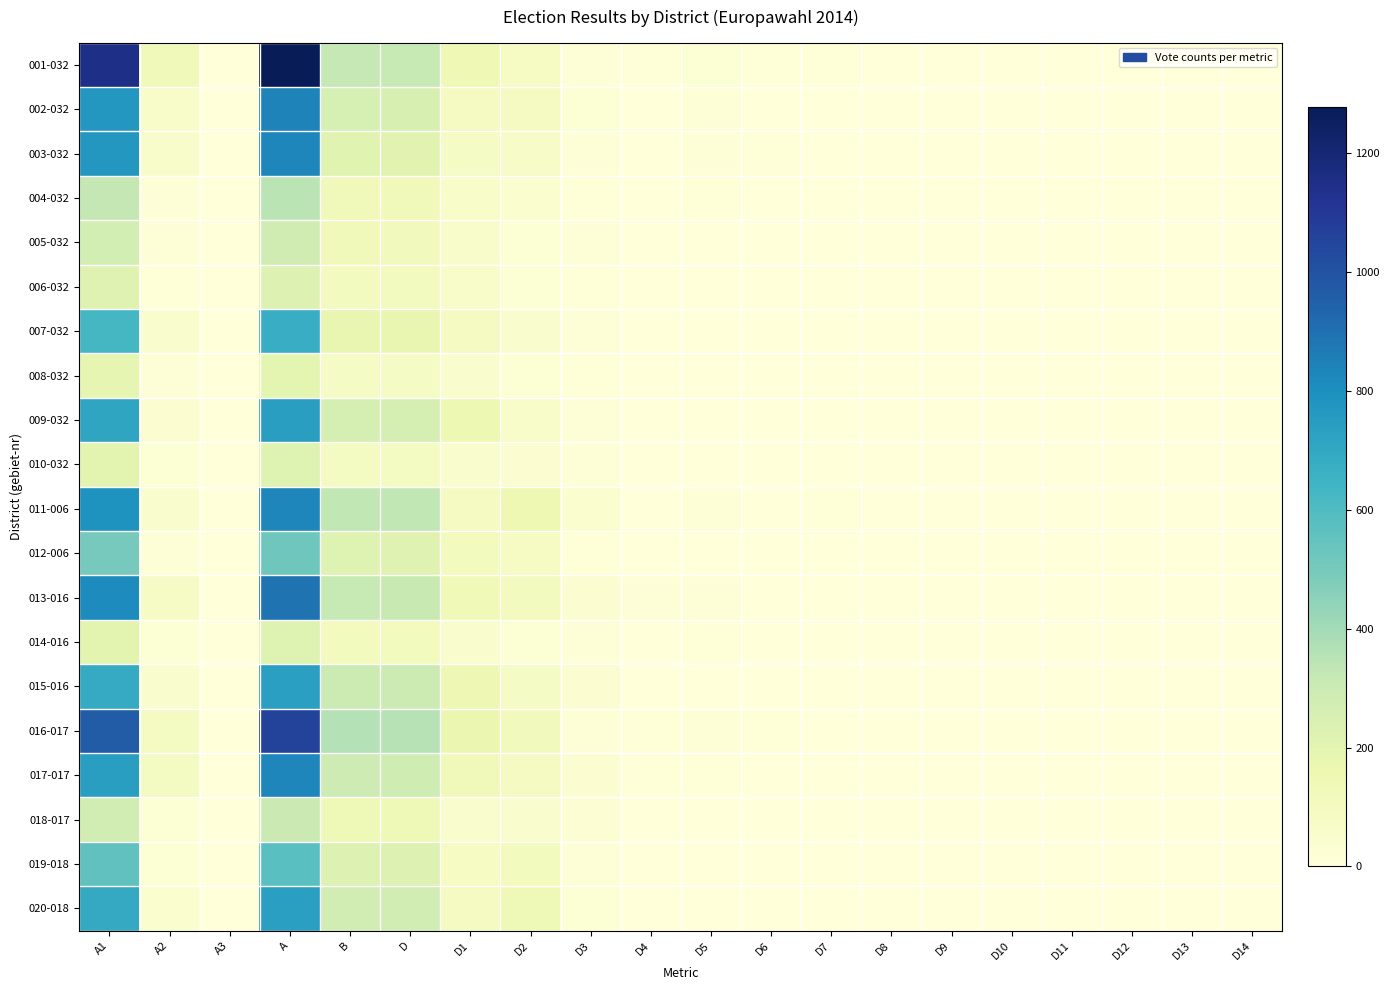

Reading left to right, extract all data points from this chart.

001-032: A1=1153	A2=125	A3=0	A=1278	B=320	D=316	D1=142	D2=88	D3=18	D4=9	D5=23	D6=7	D7=7	D8=1	D9=1	D10=1	D11=0	D12=0	D13=2	D14=2
002-032: A1=770	A2=69	A3=0	A=839	B=259	D=249	D1=97	D2=96	D3=20	D4=3	D5=13	D6=1	D7=1	D8=0	D9=0	D10=0	D11=0	D12=0	D13=0	D14=0
003-032: A1=772	A2=59	A3=0	A=831	B=212	D=209	D1=80	D2=73	D3=12	D4=3	D5=14	D6=5	D7=1	D8=1	D9=2	D10=0	D11=2	D12=1	D13=0	D14=0
004-032: A1=329	A2=19	A3=0	A=348	B=123	D=122	D1=61	D2=40	D3=9	D4=0	D5=6	D6=1	D7=1	D8=0	D9=1	D10=0	D11=0	D12=0	D13=1	D14=0
005-032: A1=267	A2=13	A3=0	A=280	B=120	D=118	D1=59	D2=24	D3=16	D4=2	D5=3	D6=2	D7=4	D8=0	D9=2	D10=1	D11=0	D12=0	D13=0	D14=0
006-032: A1=218	A2=8	A3=0	A=226	B=101	D=101	D1=61	D2=22	D3=8	D4=1	D5=0	D6=0	D7=1	D8=0	D9=0	D10=0	D11=0	D12=0	D13=0	D14=0
007-032: A1=627	A2=48	A3=0	A=675	B=180	D=179	D1=99	D2=46	D3=10	D4=1	D5=3	D6=3	D7=1	D8=0	D9=3	D10=2	D11=2	D12=0	D13=0	D14=0
008-032: A1=187	A2=12	A3=0	A=199	B=83	D=82	D1=45	D2=23	D3=5	D4=1	D5=1	D6=0	D7=2	D8=1	D9=0	D10=0	D11=0	D12=0	D13=0	D14=0
009-032: A1=709	A2=31	A3=0	A=740	B=263	D=261	D1=158	D2=61	D3=16	D4=4	D5=4	D6=0	D7=1	D8=0	D9=0	D10=2	D11=0	D12=0	D13=1	D14=0
010-032: A1=204	A2=20	A3=0	A=224	B=92	D=92	D1=45	D2=30	D3=12	D4=0	D5=3	D6=0	D7=1	D8=0	D9=1	D10=0	D11=0	D12=0	D13=0	D14=0
011-006: A1=786	A2=46	A3=0	A=832	B=331	D=331	D1=96	D2=153	D3=42	D4=4	D5=10	D6=4	D7=5	D8=0	D9=2	D10=0	D11=0	D12=0	D13=1	D14=0
012-006: A1=503	A2=18	A3=0	A=521	B=220	D=215	D1=105	D2=86	D3=9	D4=0	D5=1	D6=4	D7=1	D8=0	D9=0	D10=1	D11=1	D12=0	D13=1	D14=0
013-016: A1=816	A2=75	A3=0	A=891	B=315	D=314	D1=130	D2=100	D3=33	D4=13	D5=10	D6=4	D7=1	D8=1	D9=1	D10=1	D11=0	D12=0	D13=0	D14=0
014-016: A1=200	A2=24	A3=0	A=224	B=105	D=105	D1=53	D2=22	D3=15	D4=1	D5=6	D6=0	D7=1	D8=0	D9=1	D10=0	D11=0	D12=0	D13=0	D14=0
015-016: A1=686	A2=48	A3=0	A=734	B=296	D=296	D1=148	D2=80	D3=32	D4=4	D5=3	D6=4	D7=0	D8=1	D9=3	D10=0	D11=0	D12=0	D13=0	D14=0
016-017: A1=966	A2=91	A3=0	A=1057	B=362	D=359	D1=165	D2=119	D3=14	D4=5	D5=15	D6=5	D7=2	D8=0	D9=1	D10=2	D11=0	D12=0	D13=0	D14=0
017-017: A1=739	A2=93	A3=0	A=832	B=290	D=289	D1=122	D2=97	D3=34	D4=9	D5=6	D6=0	D7=2	D8=0	D9=0	D10=0	D11=2	D12=2	D13=0	D14=1
018-017: A1=278	A2=23	A3=0	A=301	B=135	D=135	D1=52	D2=45	D3=25	D4=1	D5=0	D6=1	D7=0	D8=0	D9=3	D10=2	D11=0	D12=0	D13=0	D14=0
019-018: A1=555	A2=21	A3=0	A=576	B=232	D=231	D1=87	D2=106	D3=19	D4=0	D5=4	D6=2	D7=3	D8=2	D9=2	D10=0	D11=0	D12=0	D13=1	D14=0
020-018: A1=690	A2=44	A3=0	A=734	B=274	D=273	D1=96	D2=139	D3=21	D4=0	D5=3	D6=0	D7=2	D8=0	D9=0	D10=0	D11=0	D12=2	D13=1	D14=0